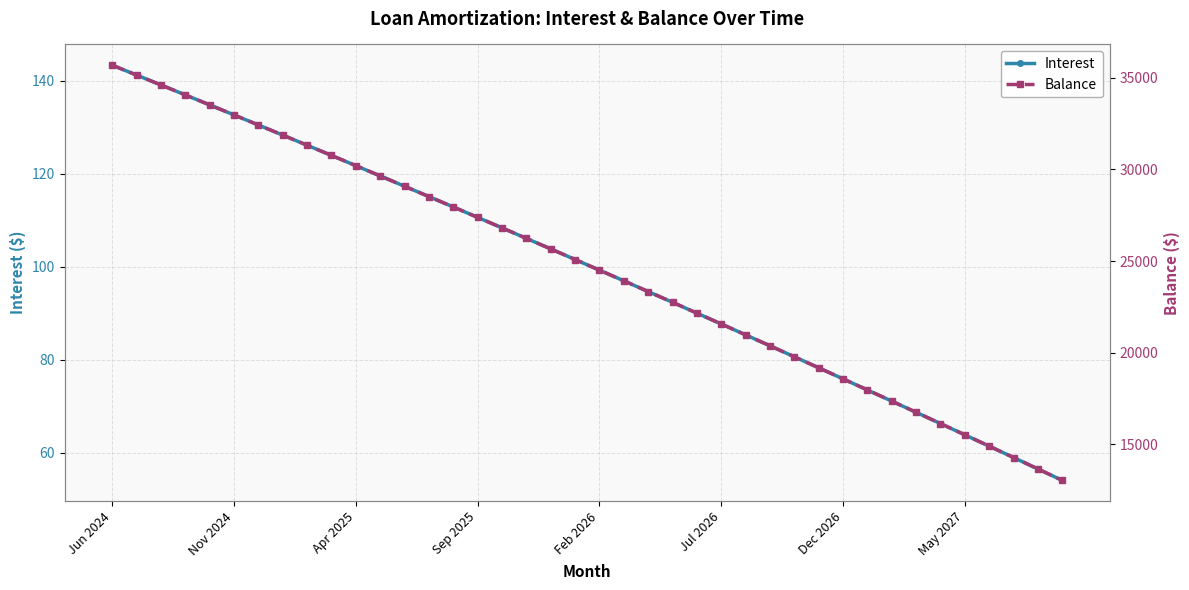

What is the spread (max minus min) of values at 21?

23828.0